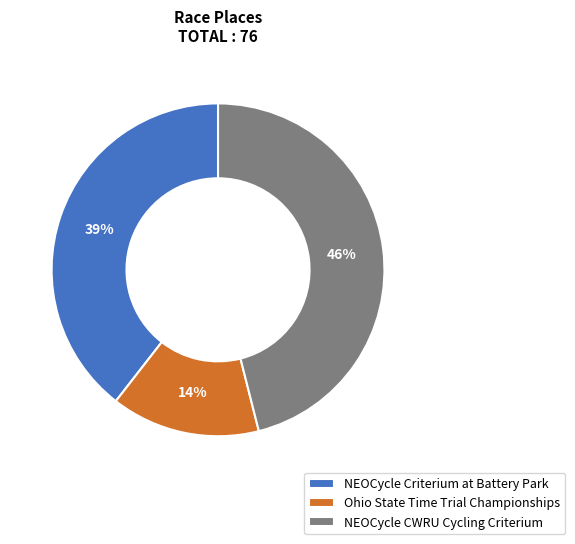

To the nearest percent, what is the average slice percentage?

33%